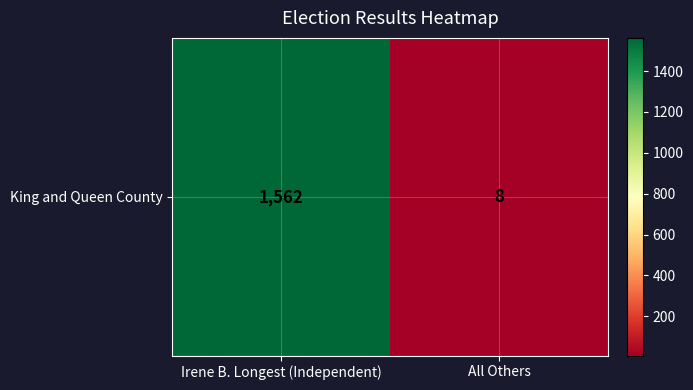

What is the difference between the values at Irene B. Longest (Independent) and All Others?

1554